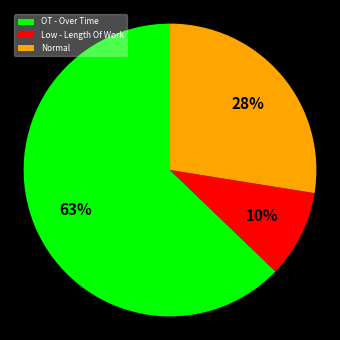

Does OT - Over Time represent more than half of the total?

Yes